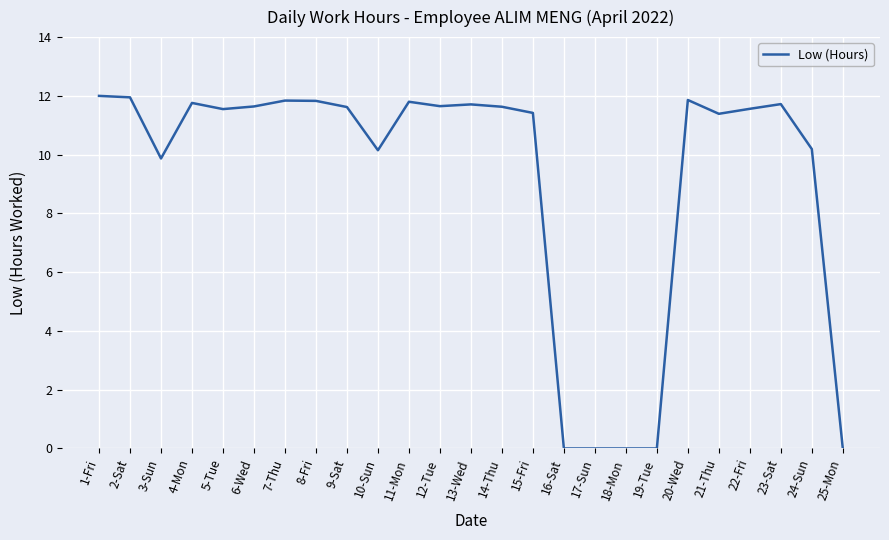

What is the change in value from 8-Fri to 24-Sun?

-1.6